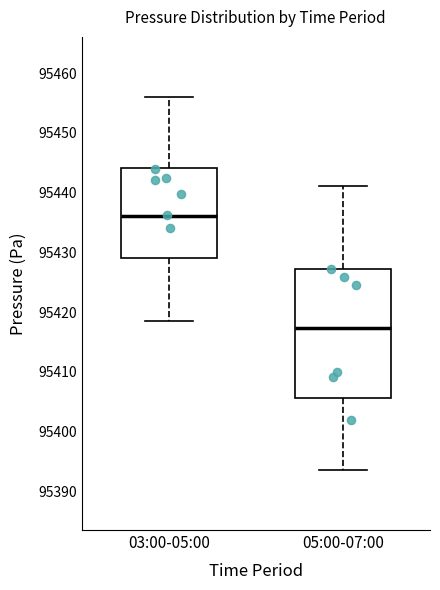

Reading left to right, transcribe this box plot: for each box, give where its median line is, the range the box spans, and where its two whiskers end, as read against the y-axis. The values are not printed on the chart, so give them approximately, as read against the axis.

03:00-05:00: median 95436, box 95429 to 95444, whiskers 95419 to 95456
05:00-07:00: median 95417, box 95406 to 95427, whiskers 95394 to 95441